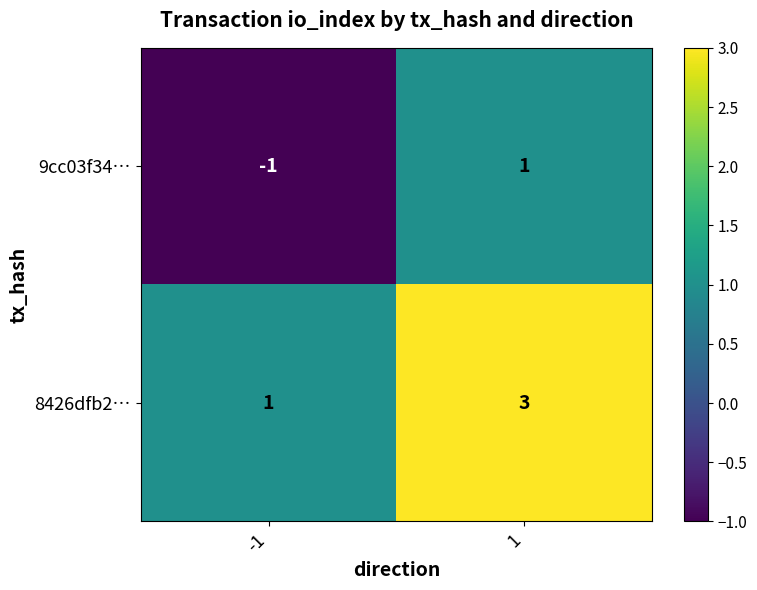

What is the greatest value displayed?

3